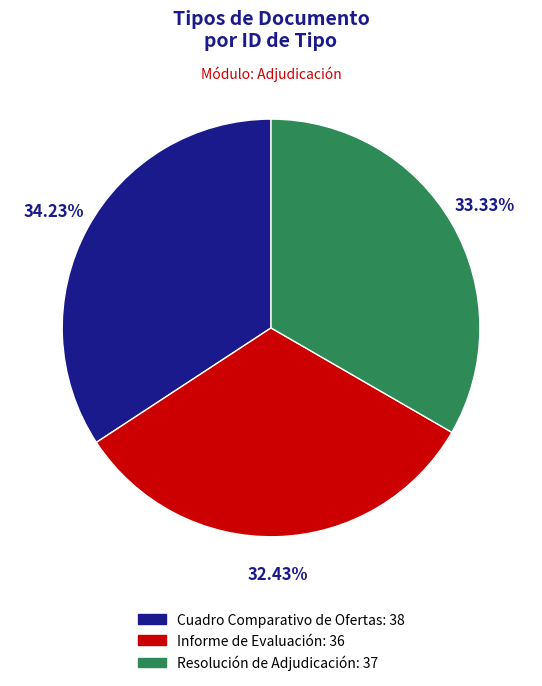

To the nearest percent, what is the combined percentage of Cuadro Comparativo de Ofertas and Informe de Evaluación?

67%